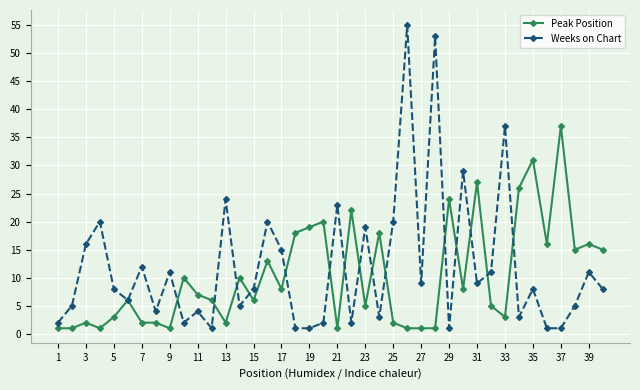

Which series has the largest total across all categories?

Weeks on Chart